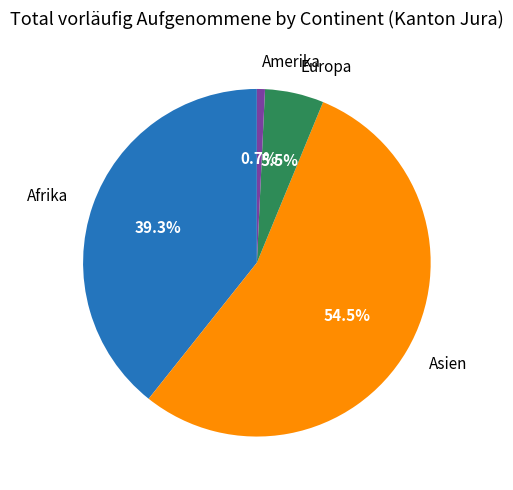

How many segments does this pie chart have?

4